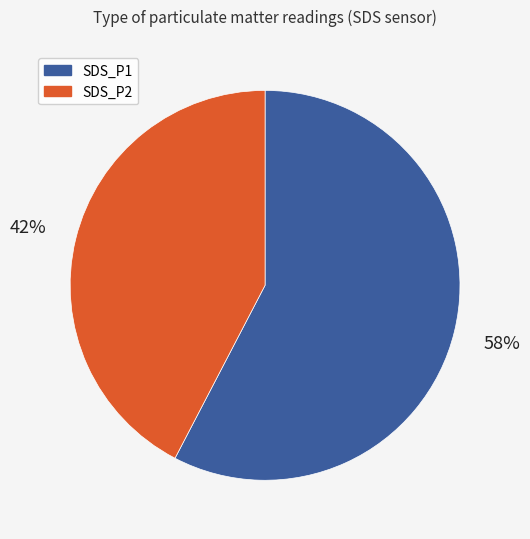

To the nearest percent, what portion does SDS_P2 represent?

42%